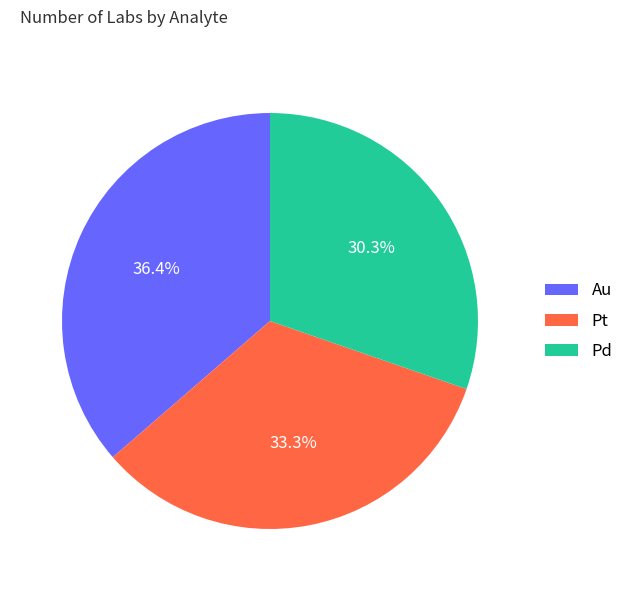

Between Au and Pd, which is larger?

Au